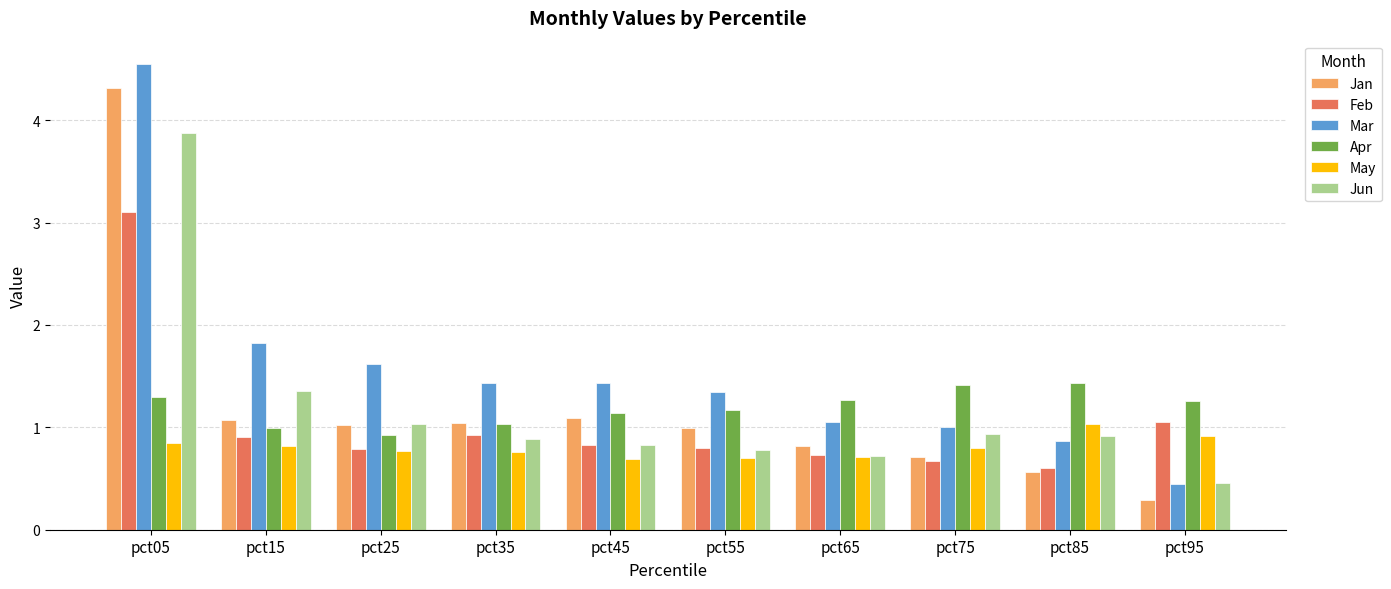

The value of Jan at pct85 is 0.6. True or false?

True